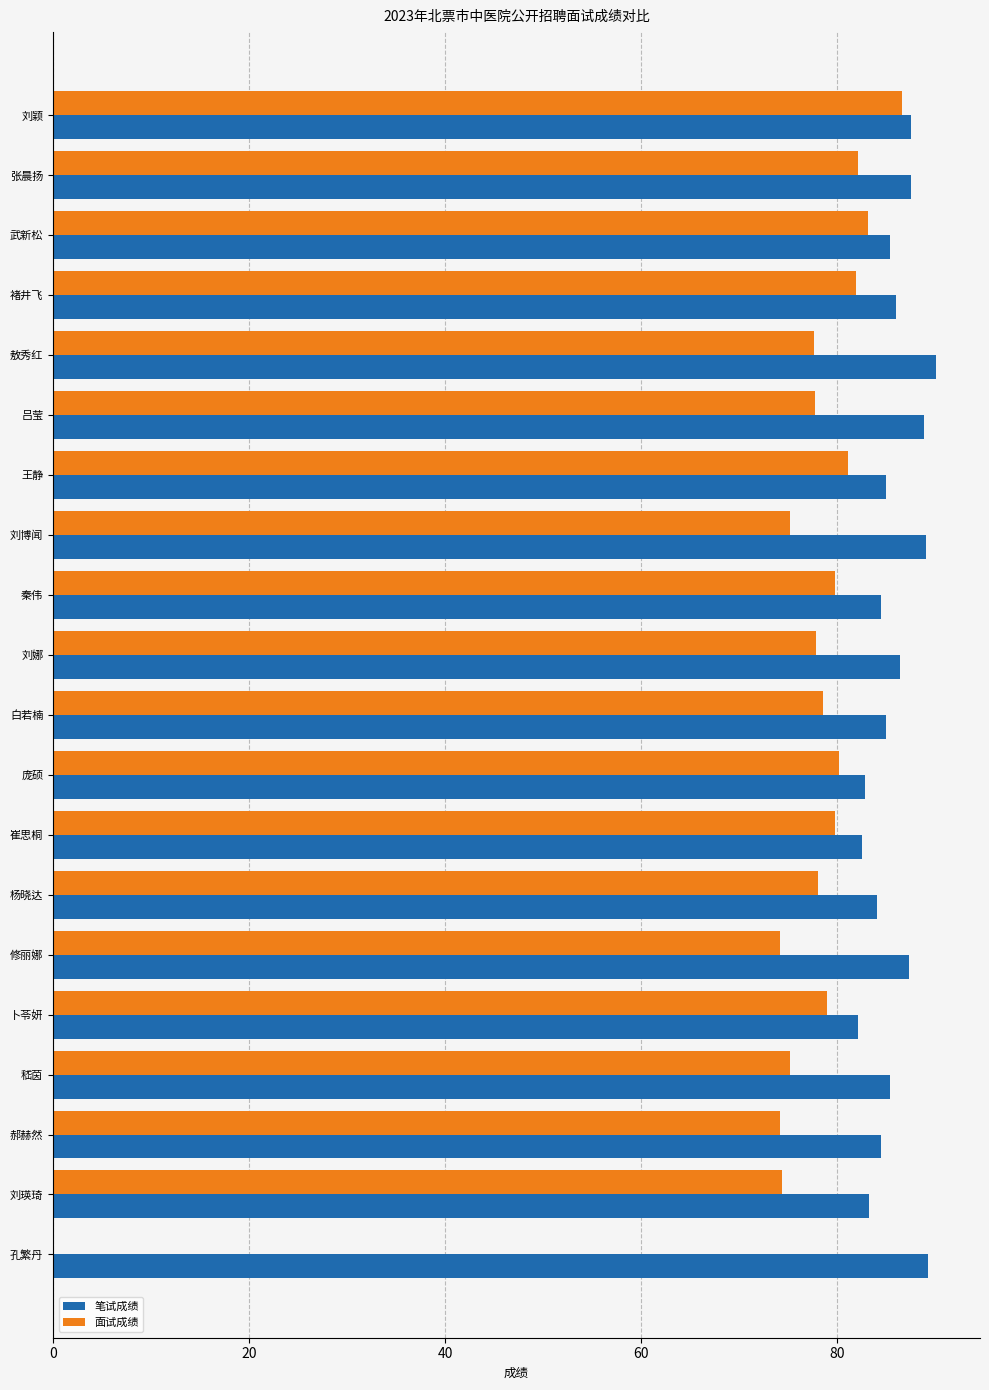

What value does the 笔试成绩 series have at 庞硕?

82.9